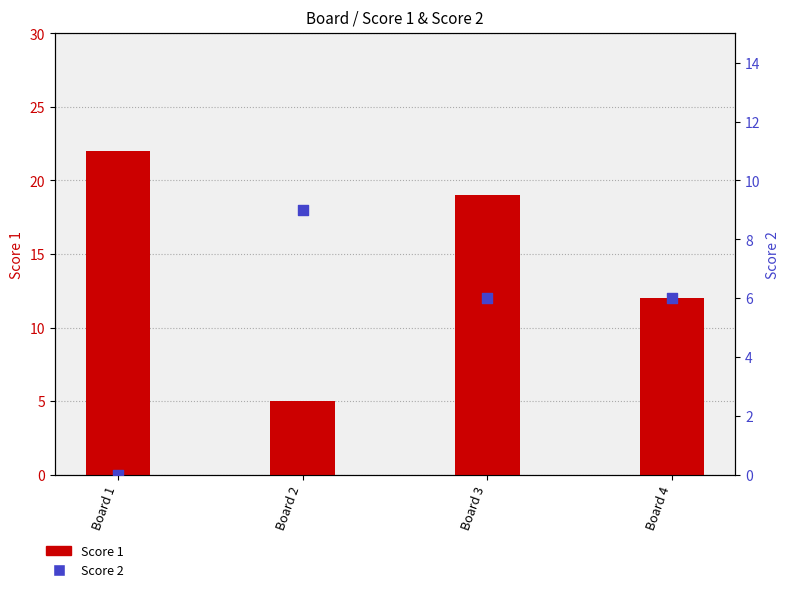

At which category is the sum across all series the highest?

Board 3